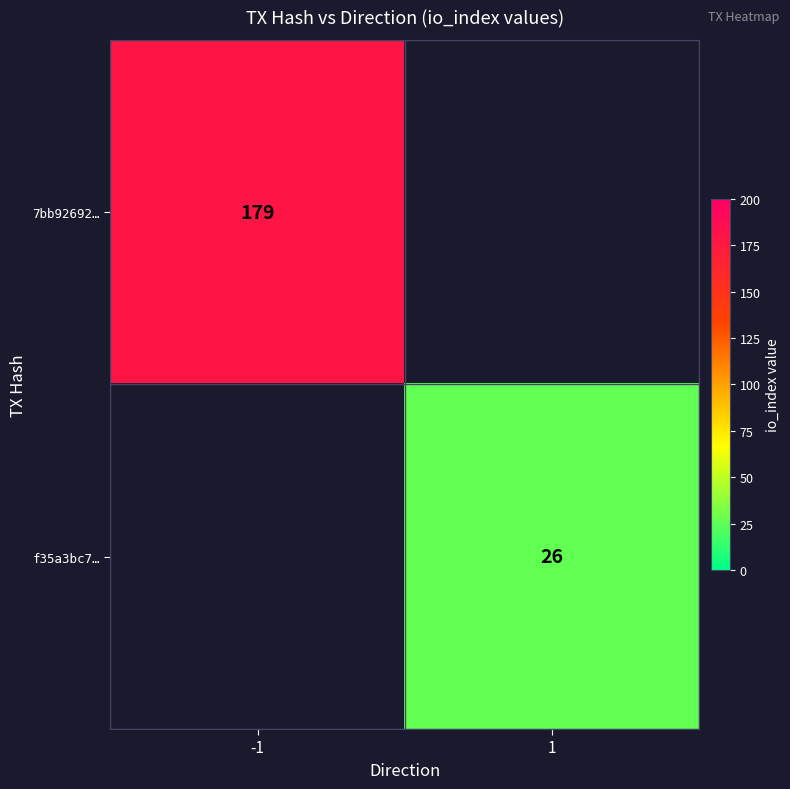

Is the value of 7bb92692… at -1 greater than the value of f35a3bc7… at 1?

Yes